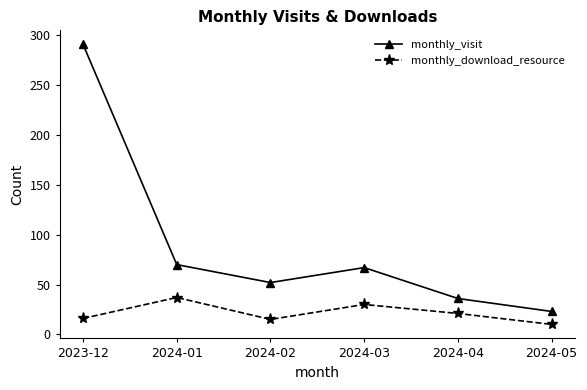

At which category is the sum across all series the highest?

2023-12